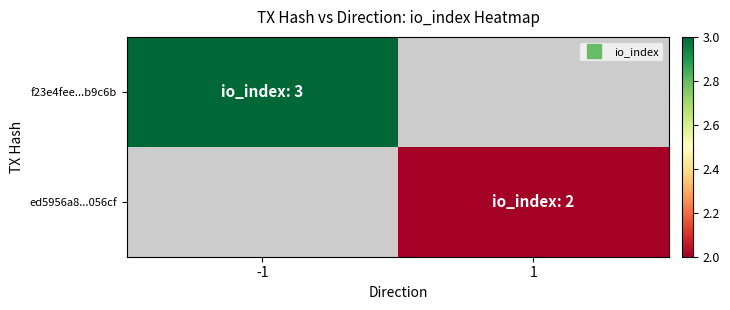

Which has a higher value, 1 or -1?

-1